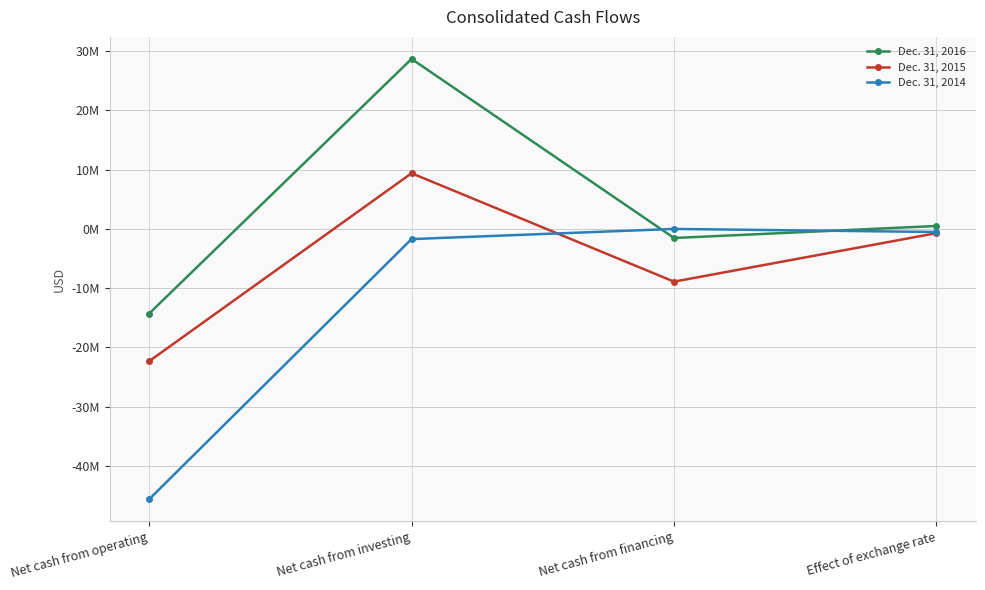

Where is Dec. 31, 2014 nearest to the value -22816362?

Net cash from investing